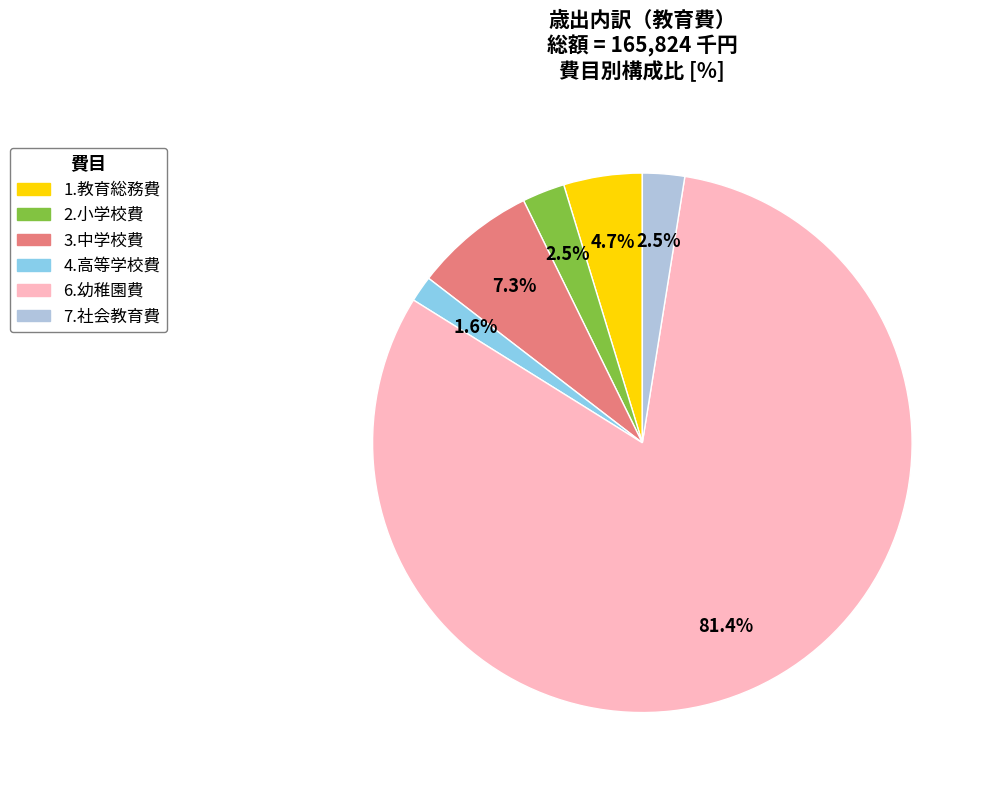

Count the number of slices in the pie.

6